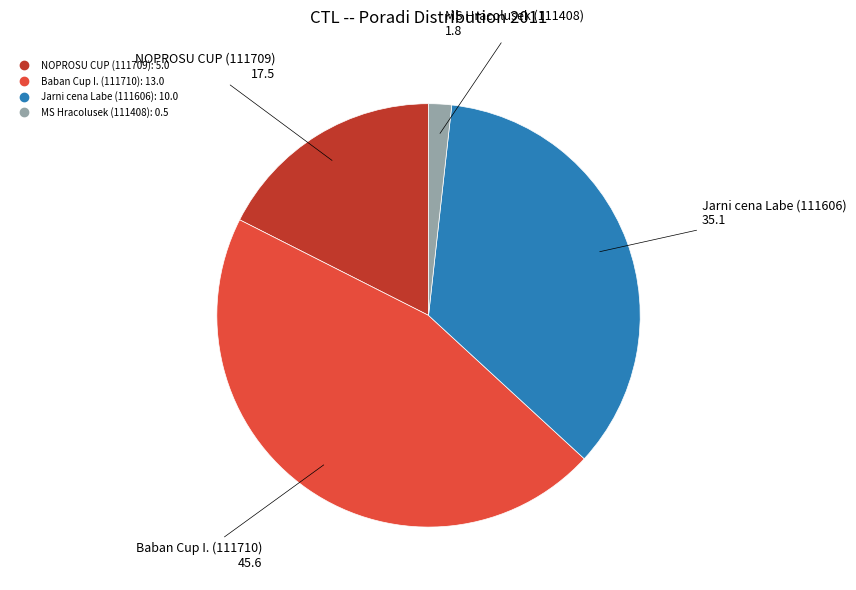

Is there any slice that represents more than half of the pie?

No